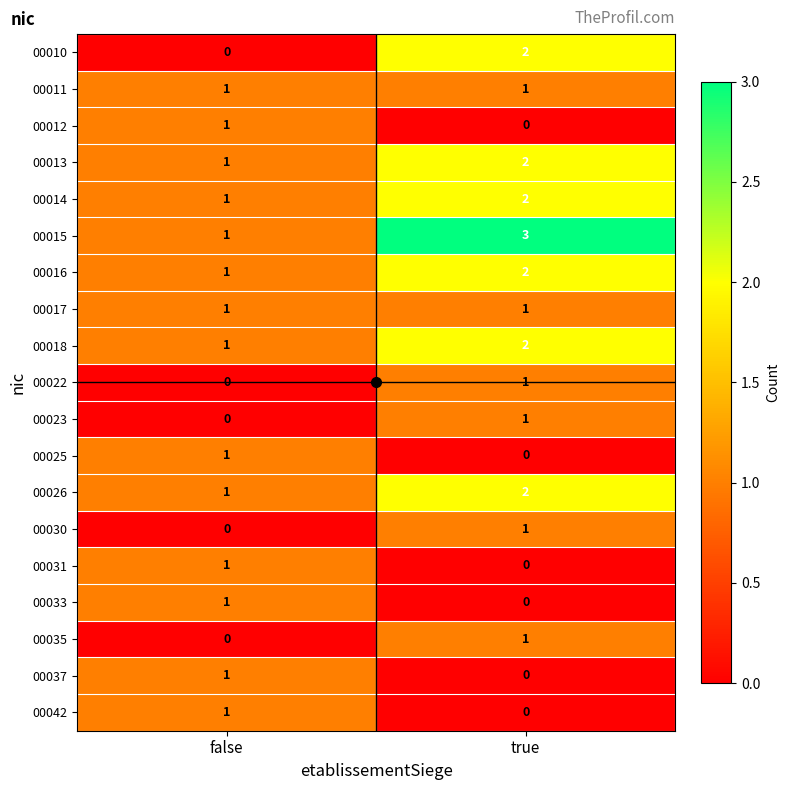

What is the sum of the 00015 values at false and true?

4